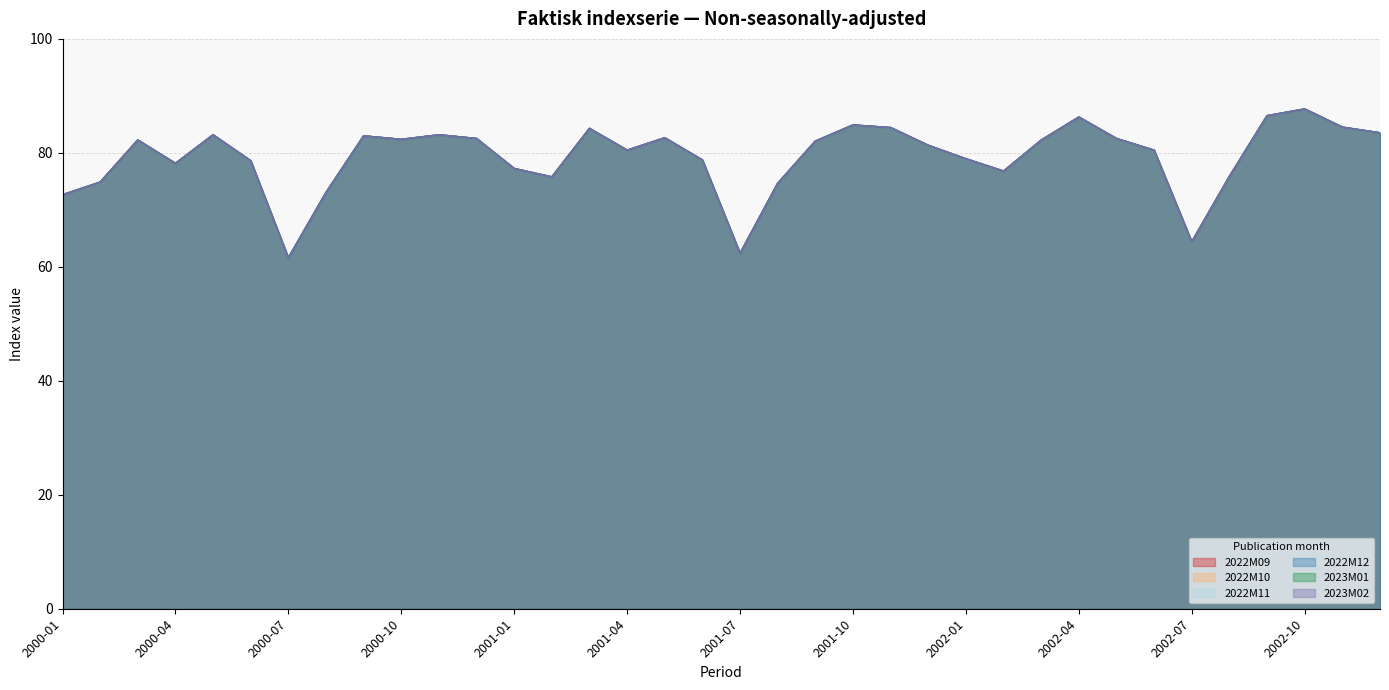

At how many categories does at least one series exceed 66?

33